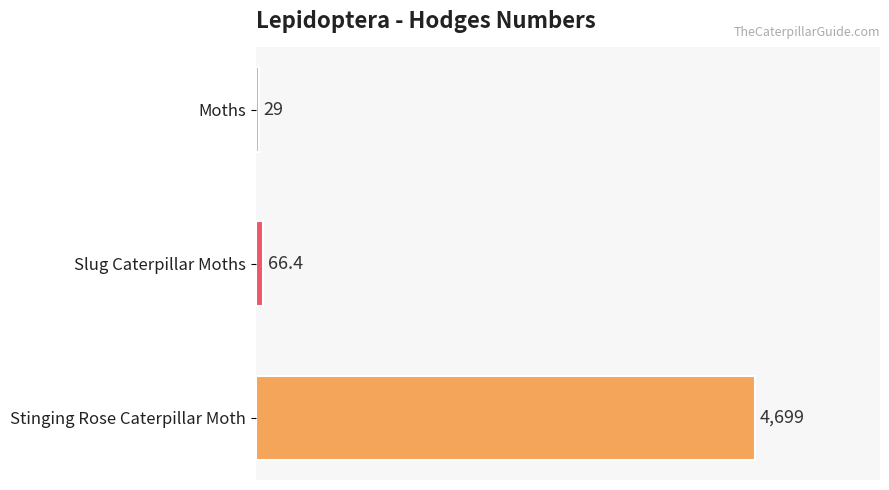

How many series are shown in this chart?

1